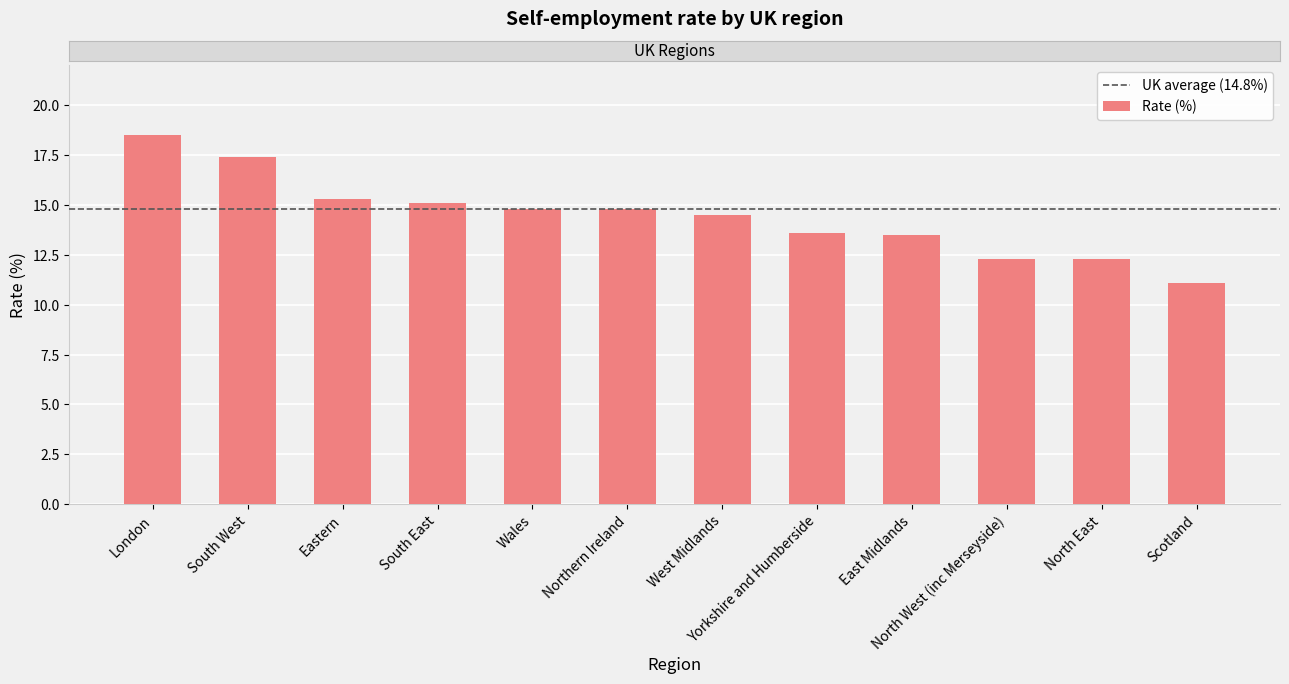

What is the difference between the second highest and minimum values?

6.3